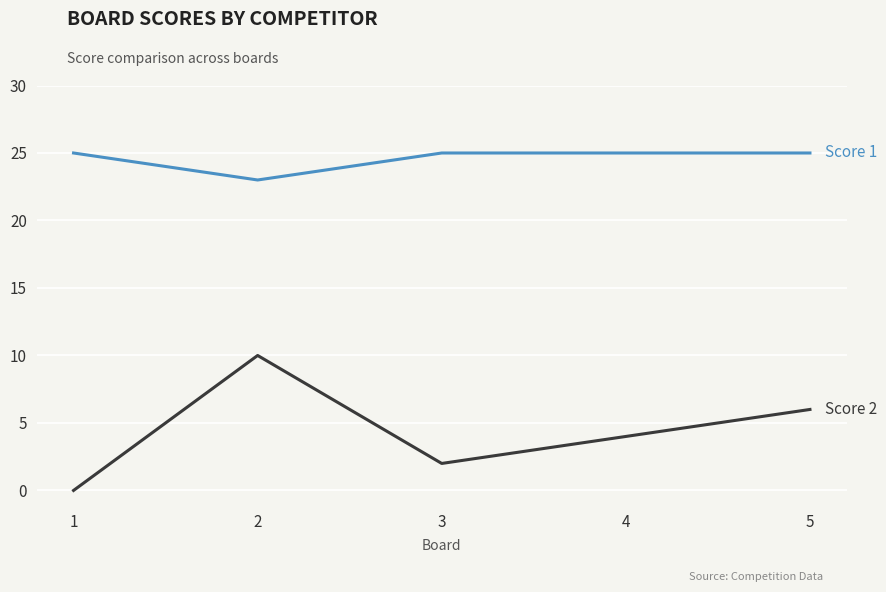

What is the total value across all series at 1?

25